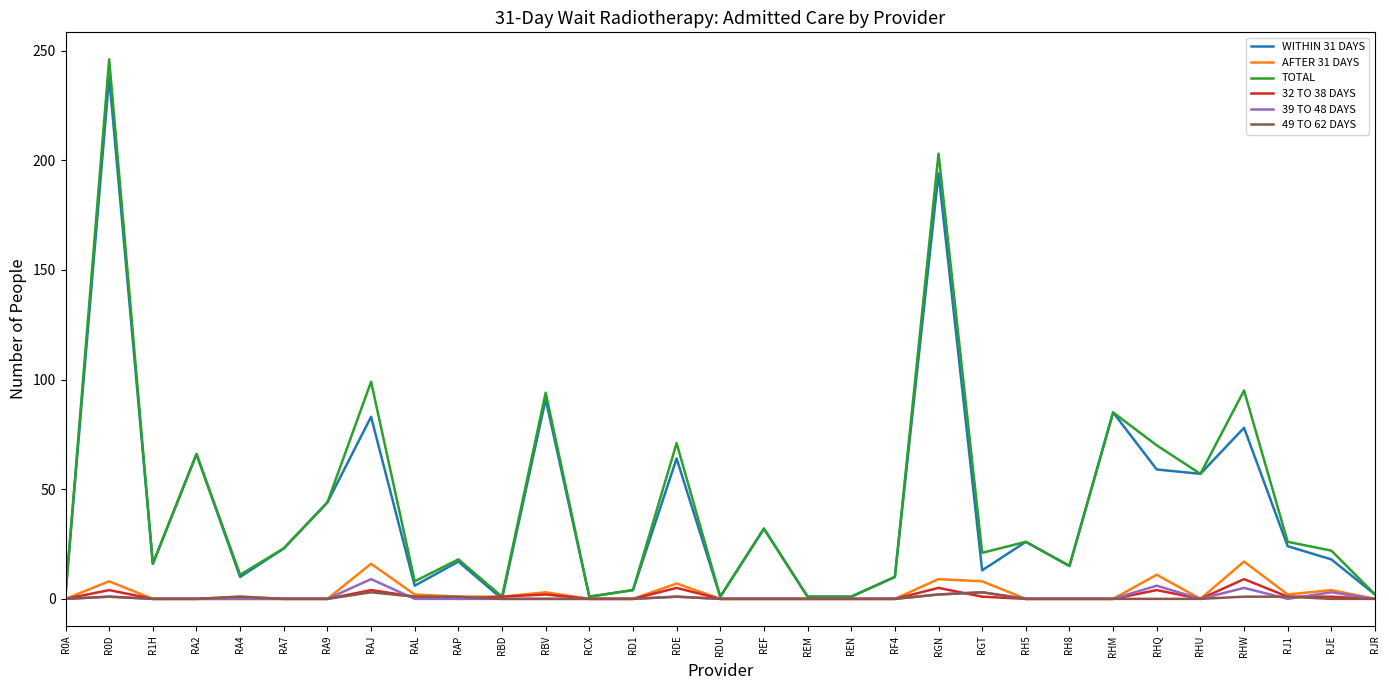

What is the total value across all series at RHU?

114